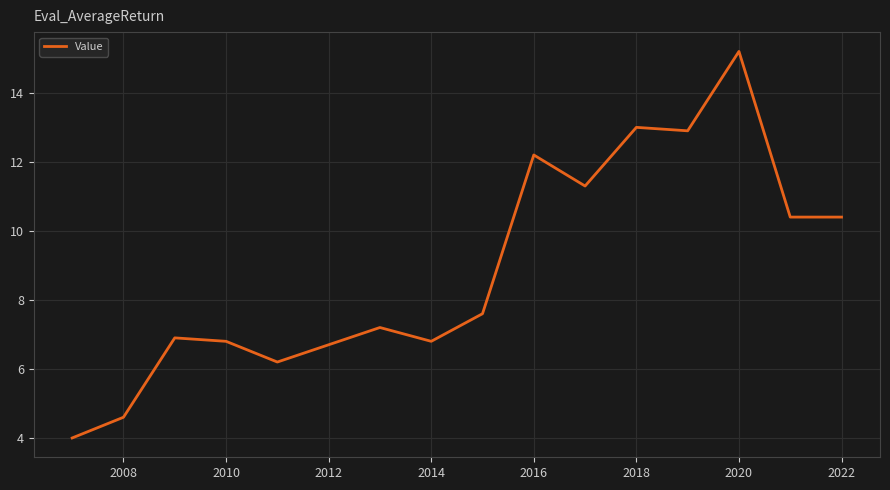

What is the greatest value displayed?

15.2